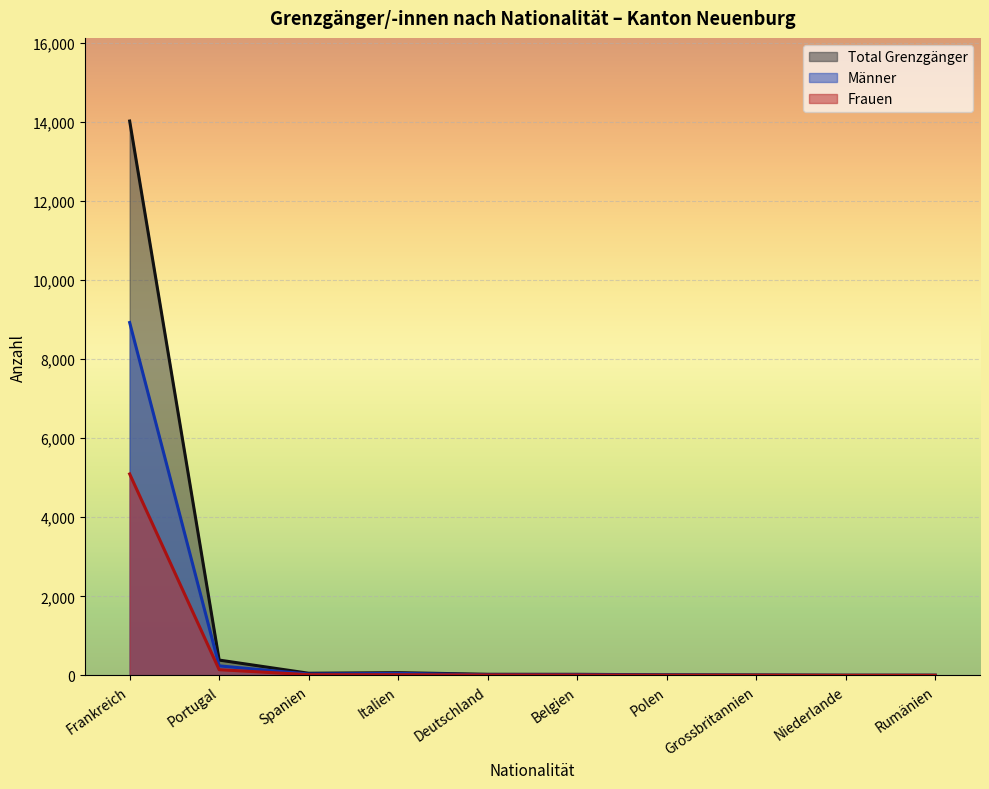

Reading left to right, transcribe all the data shown in this chart.

Total Grenzgänger: Frankreich=14019	Portugal=389	Spanien=56	Italien=71	Deutschland=30	Belgien=29	Polen=16	Grossbritannien=12	Niederlande=6	Rumänien=6
Frauen: Frankreich=5095	Portugal=146	Spanien=20	Italien=19	Deutschland=13	Belgien=11	Polen=6	Grossbritannien=6	Niederlande=3	Rumänien=3
Männer: Frankreich=8924	Portugal=243	Spanien=36	Italien=52	Deutschland=17	Belgien=18	Polen=10	Grossbritannien=6	Niederlande=3	Rumänien=3